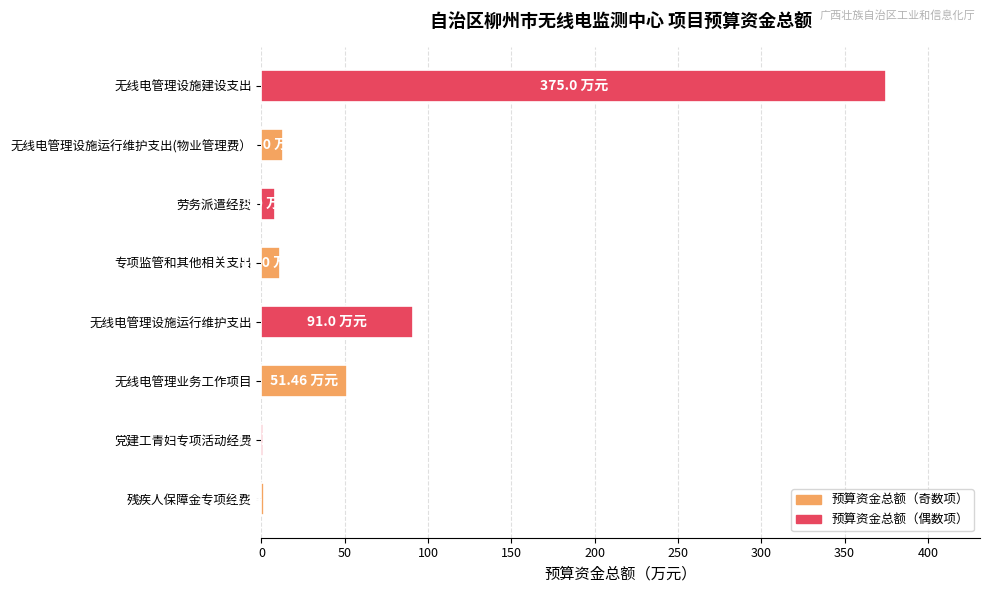

Which label corresponds to the largest value in the chart?

无线电管理设施建设支出